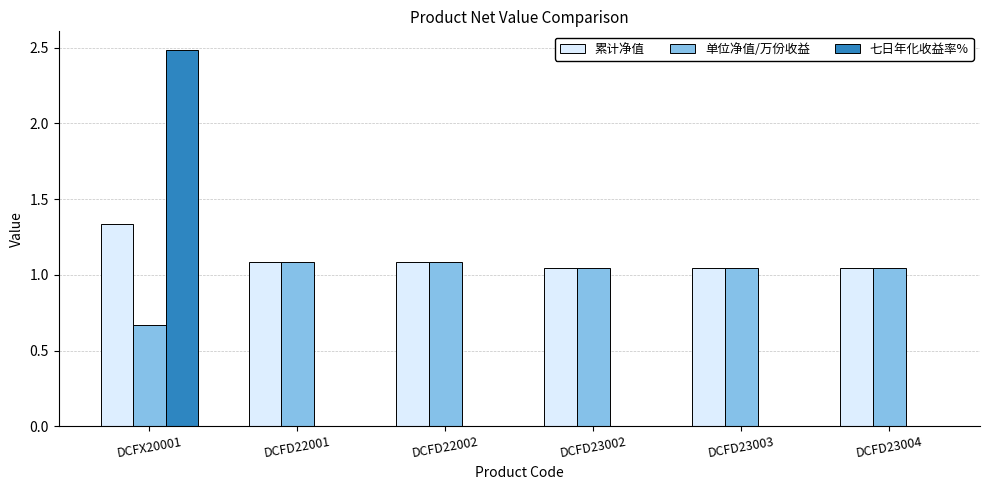

Where does the 单位净值/万份收益 series first go above 1?

DCFD22001